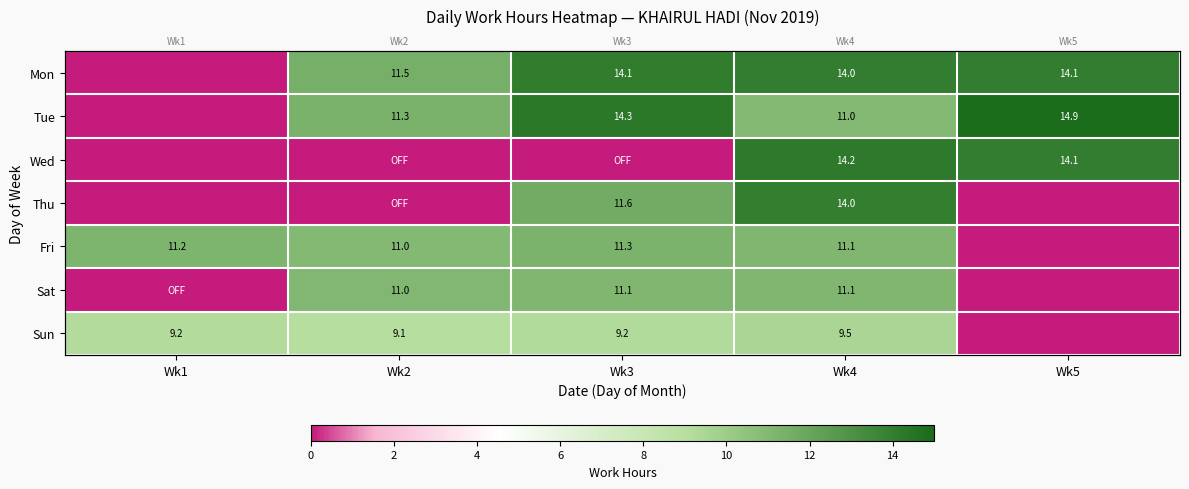

Is it true that Sat equals -0.2 at Wk5?

False